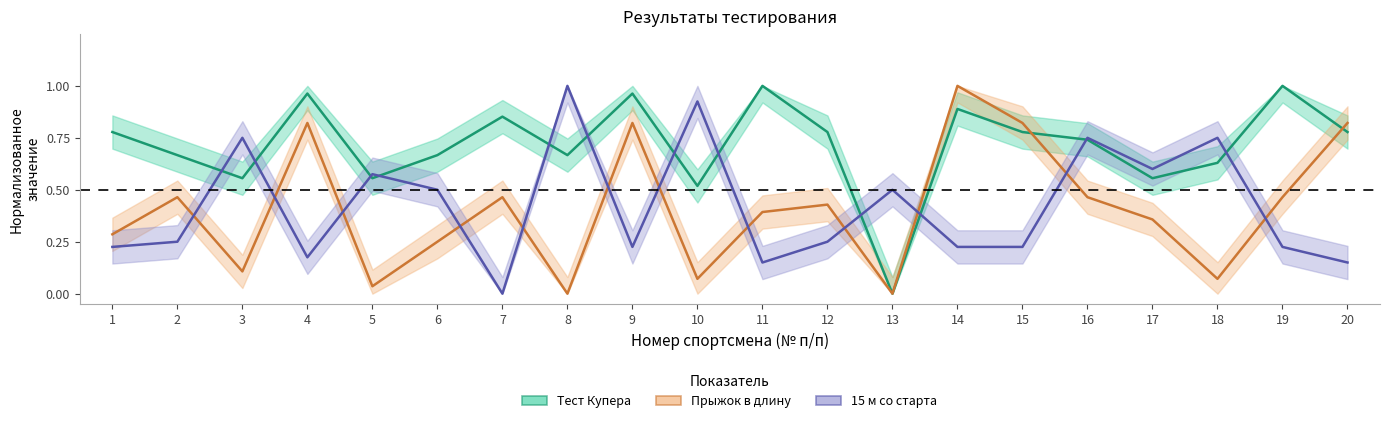

How many lines are shown in the chart?

3